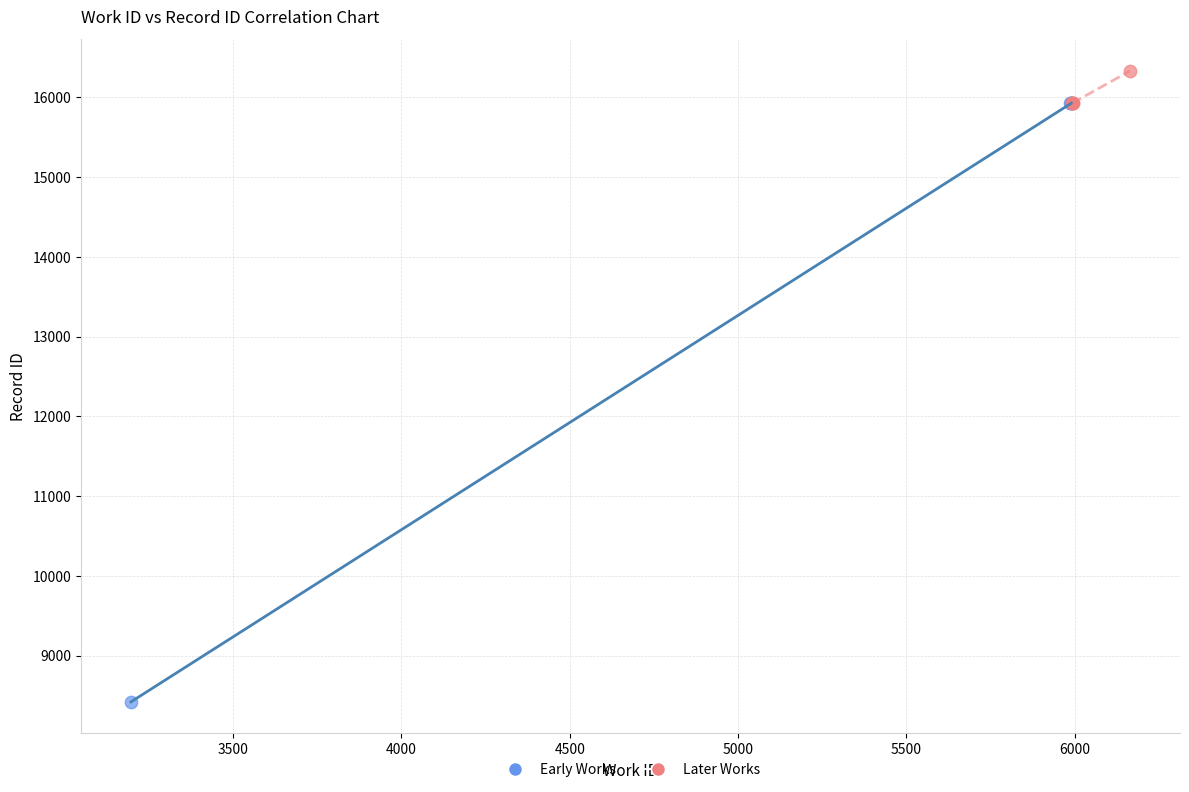

Which series contains the highest Y value?

Later Works